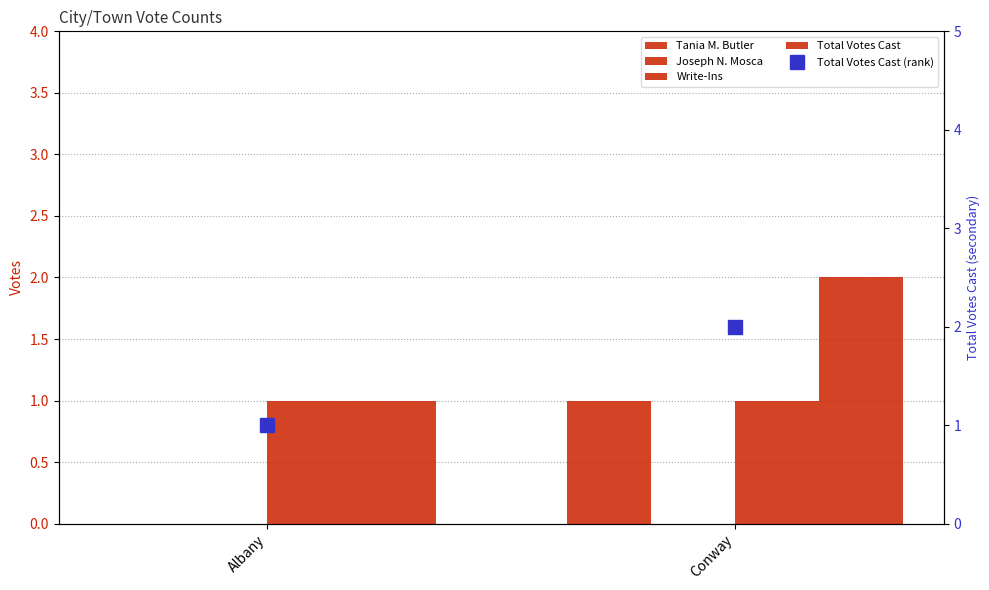

The Total Votes Cast (rank) series shows 2 at Conway. True or false?

True